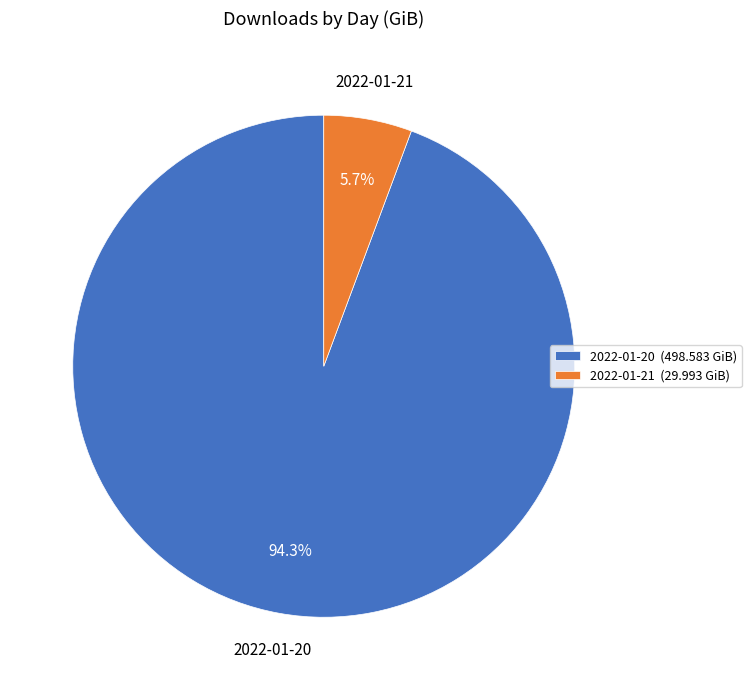

What portion of the pie excludes 2022-01-21?

94.3%